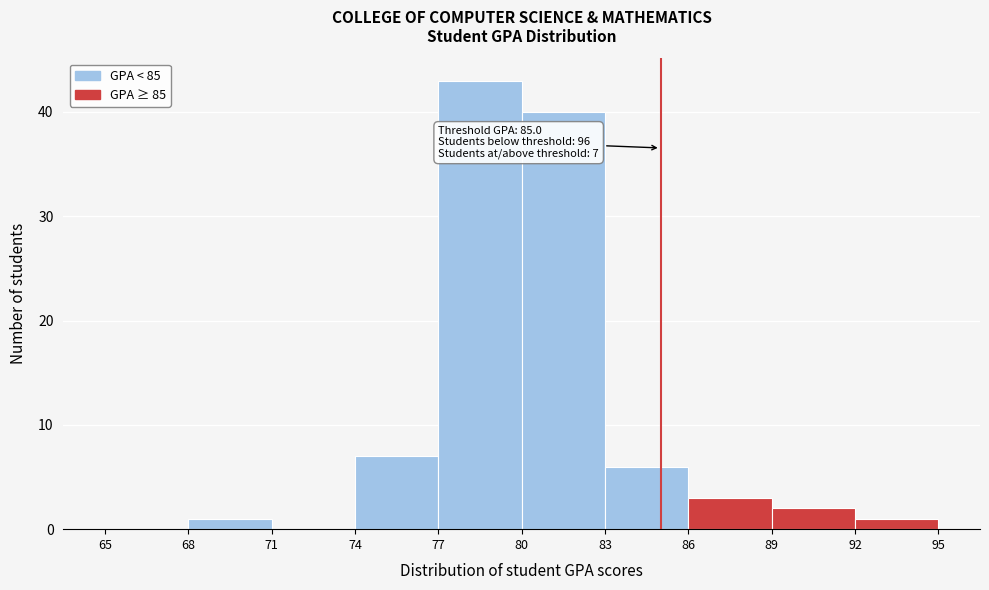

Which range on the x-axis has the tallest bar?

77 to 80